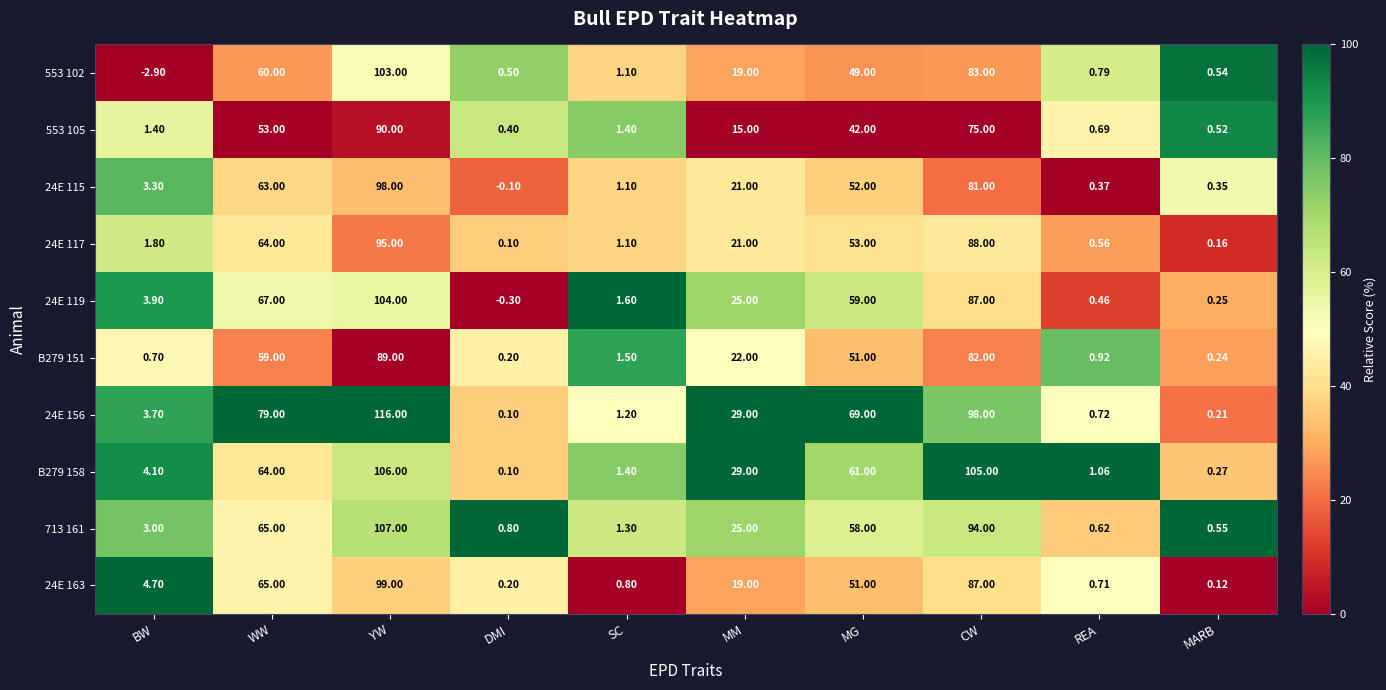

What is the difference between the highest and lowest values at SC?

0.8